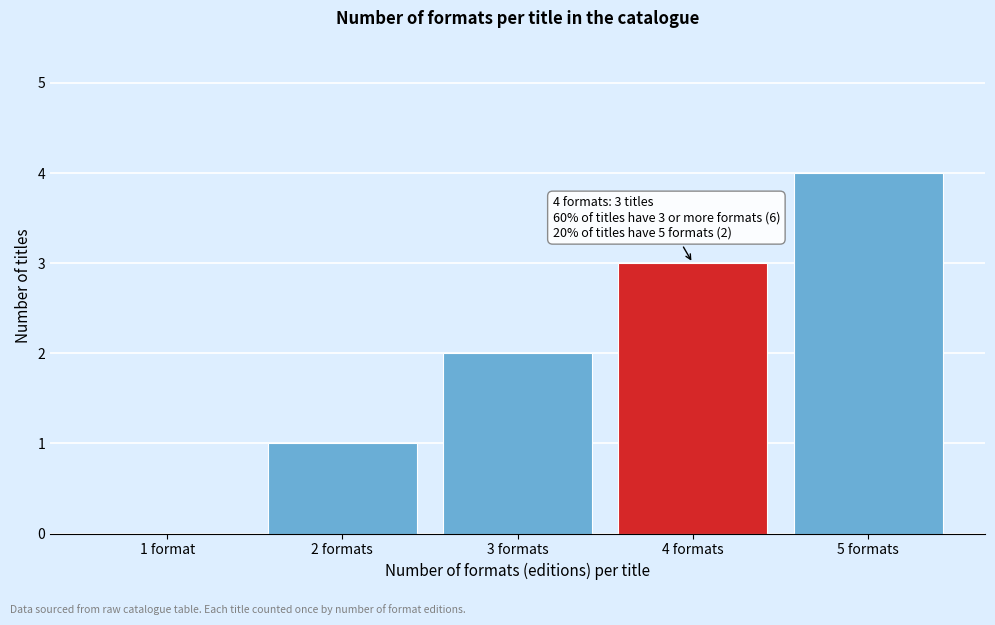

Is it true that the value at 1 format is -2?

False